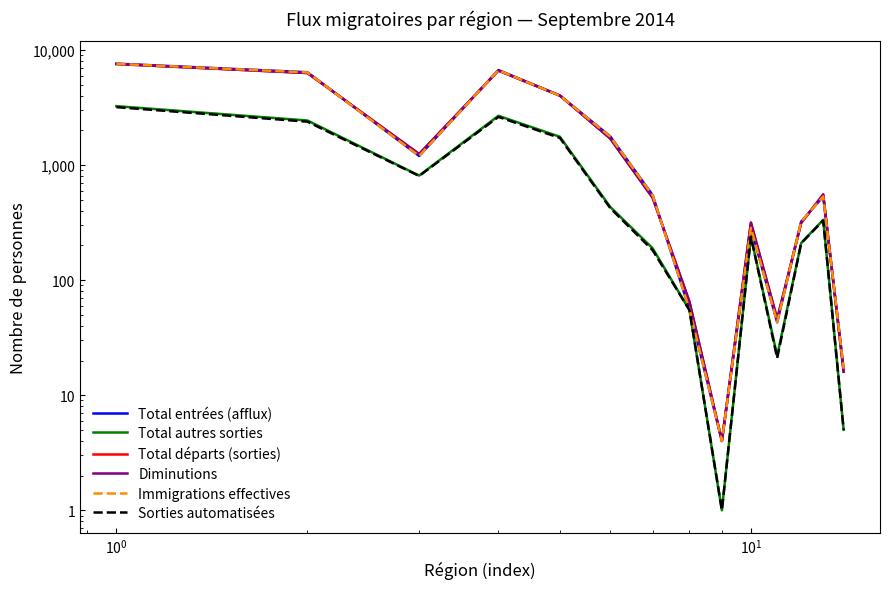

Reading left to right, list all the values displayed in this chart.

Total entrées (afflux): 7607	6407	1200	6692	4021	1777	549	56	4	285	43	322	533	17
Total autres sorties: 3249	2439	810	2678	1761	433	189	55	1	239	22	210	334	5
Total départs (sorties): 7553	6306	1247	6622	4012	1705	520	65	4	316	46	314	555	16
Diminutions: 7553	6306	1247	6622	4012	1705	520	65	4	316	46	314	555	16
Immigrations effectives: 7581	6381	1200	6666	4006	1769	546	56	4	285	43	322	533	17
Sorties automatisées: 3186	2382	804	2621	1720	424	182	55	1	239	21	209	330	5